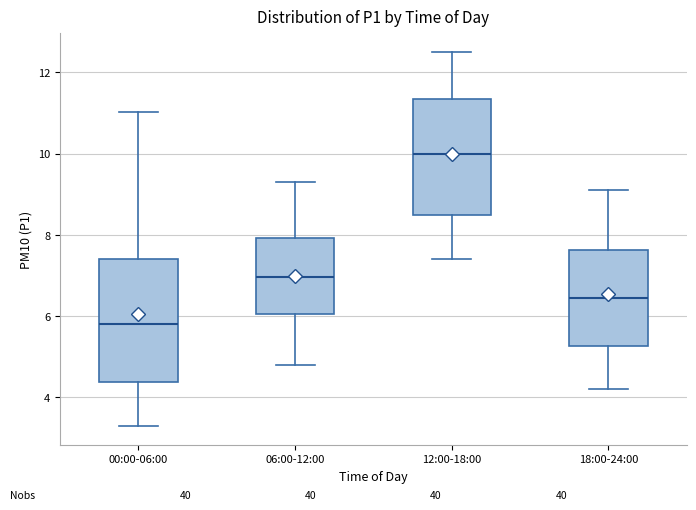

Reading left to right, transcribe this box plot: for each box, give where its median line is, the range the box spans, and where its two whiskers end, as read against the y-axis. The values are not printed on the chart, so give them approximately, as read against the axis.

00:00-06:00: median 5.8, box 4.4 to 7.4, whiskers 3.4 to 11.0
06:00-12:00: median 7.0, box 6.0 to 8.0, whiskers 4.8 to 9.4
12:00-18:00: median 10.0, box 8.4 to 11.4, whiskers 7.4 to 12.6
18:00-24:00: median 6.4, box 5.2 to 7.6, whiskers 4.2 to 9.2